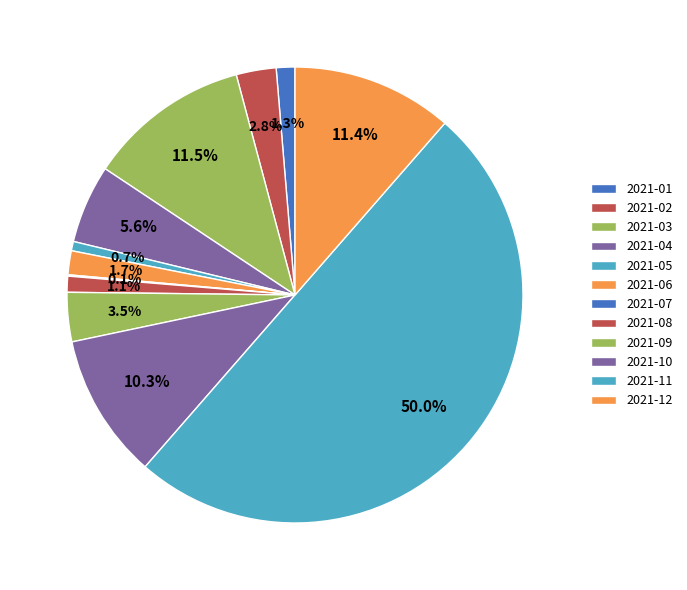

How many slices are in this pie chart?

12